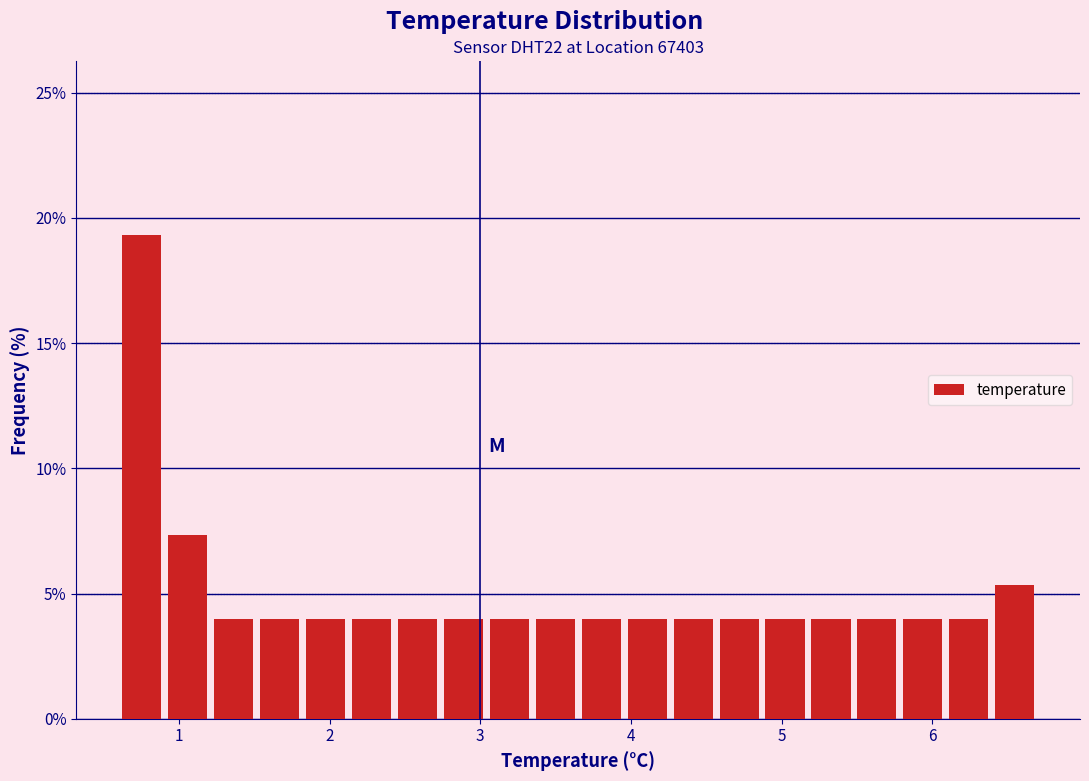

Around what value on the x-axis is the tallest bar? Give the approximate position of its centre, as read against the axis.

0.8